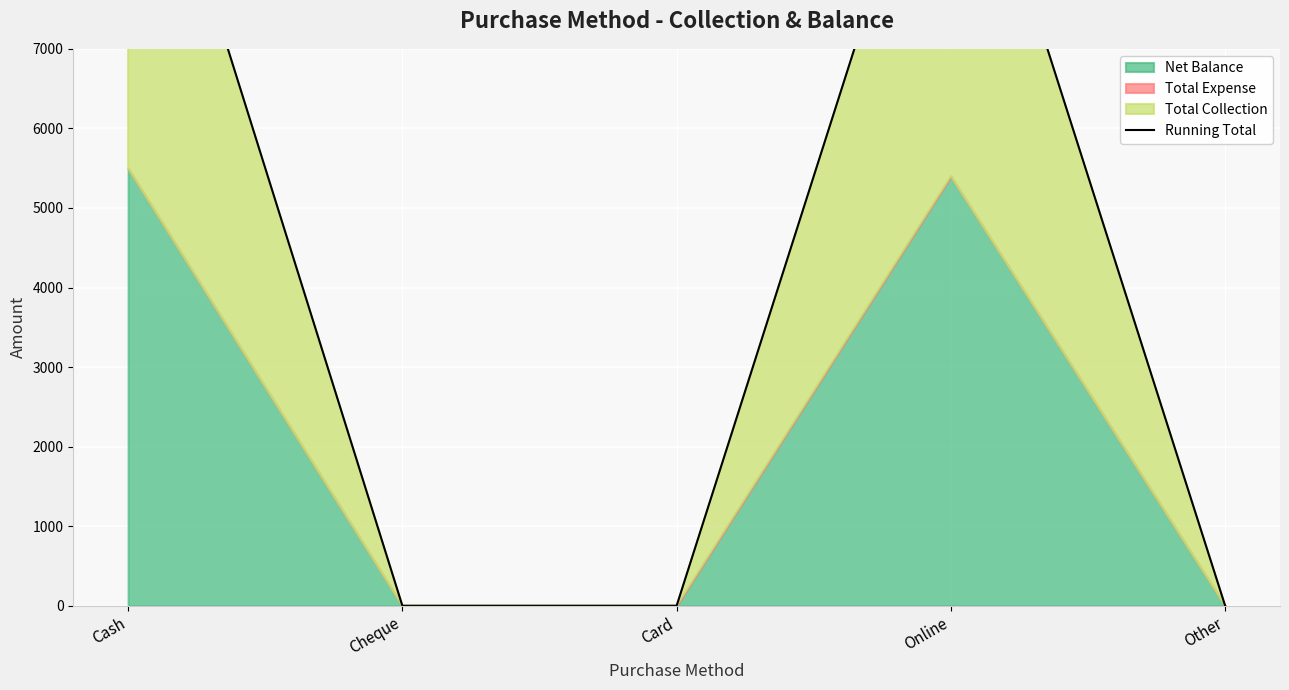

What is the difference between the maximum and minimum values?

11000